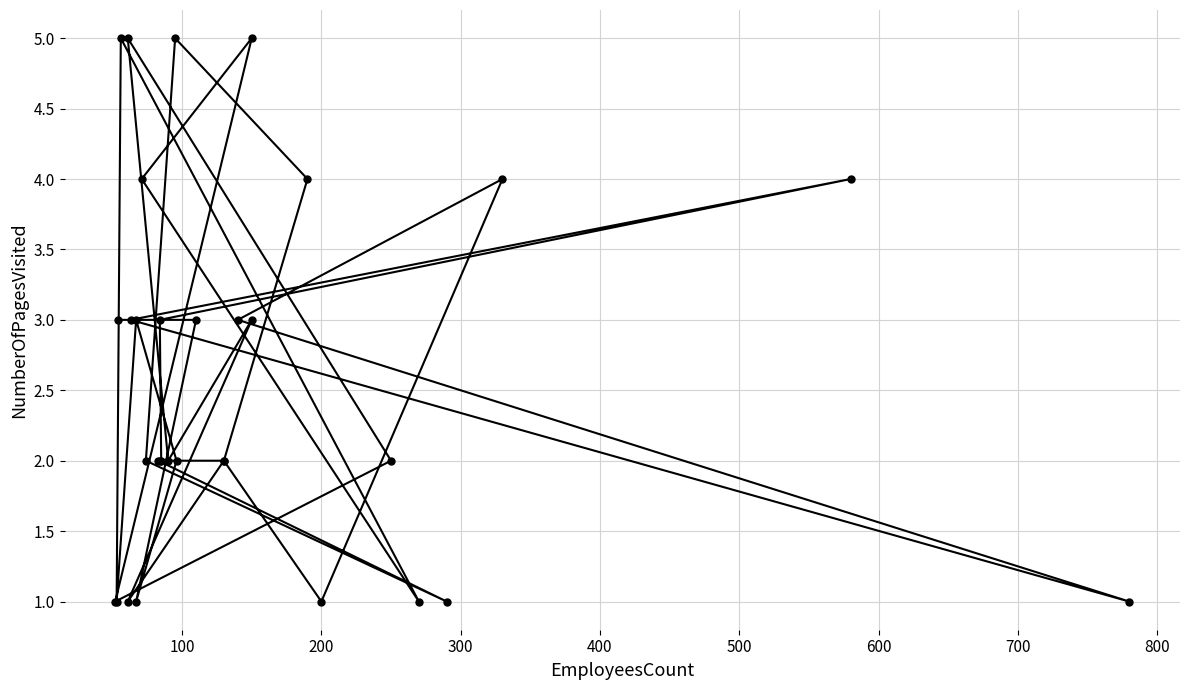

Is this an area chart (filled region under the line)?

No